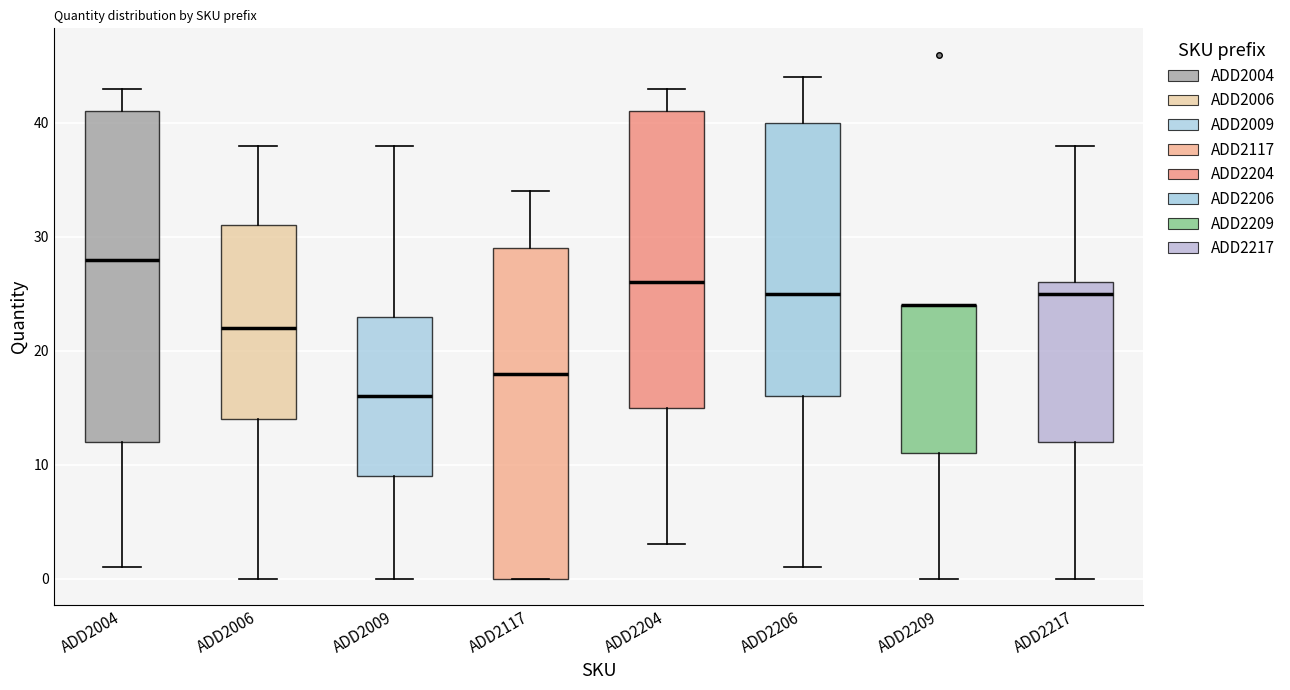

Reading left to right, read every box against the y-axis: the position of its median line, the range the box covers, and the ends of its whiskers. The values are not printed on the chart, so give them approximately, as read against the axis.

ADD2004: median 28, box 12 to 41, whiskers 1 to 43
ADD2006: median 22, box 14 to 31, whiskers 0 to 38
ADD2009: median 16, box 9 to 23, whiskers 0 to 38
ADD2117: median 18, box 0 to 29, whiskers 0 to 34
ADD2204: median 26, box 15 to 41, whiskers 3 to 43
ADD2206: median 25, box 16 to 40, whiskers 1 to 44
ADD2209: median 24 (drawn on the box's upper edge), box 11 to 24, whiskers 0 to 24
ADD2217: median 25, box 12 to 26, whiskers 0 to 38